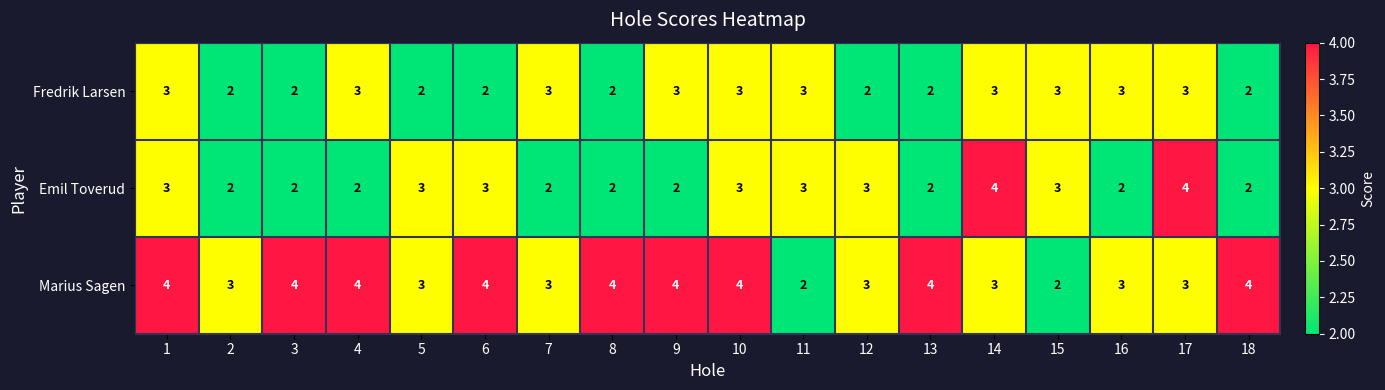

At 9, list the series in order from smallest to largest.

Emil Toverud, Fredrik Larsen, Marius Sagen